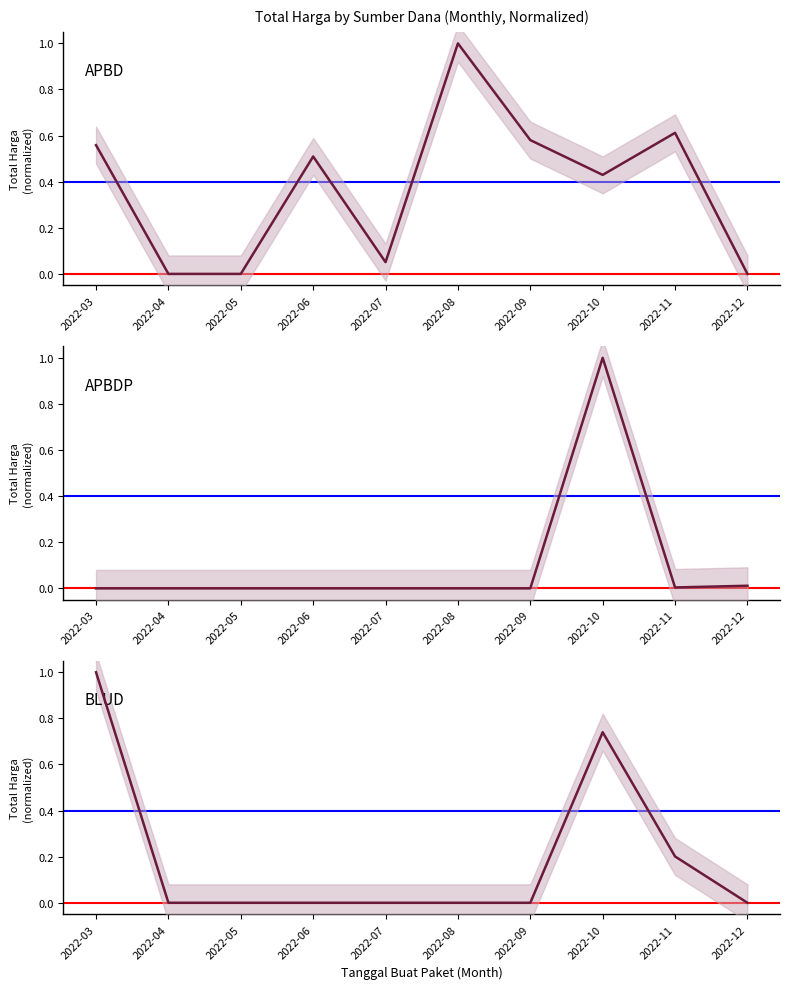

What is the total value across all series at 2022-07?

0.1